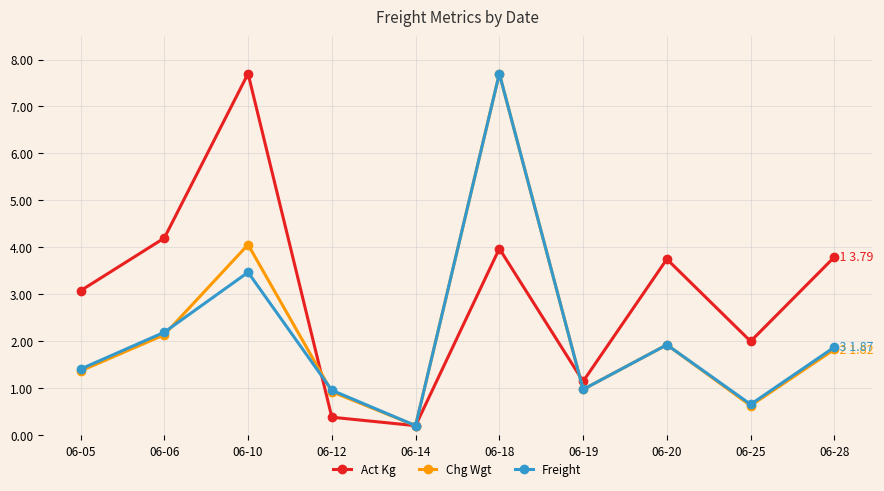

Is it true that Chg Wgt equals 7.7 at 06-18?

True